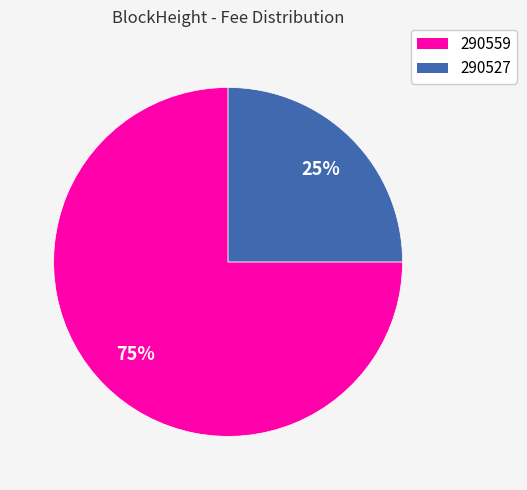

Is the sum of 290527 and 290559 greater than half?

Yes